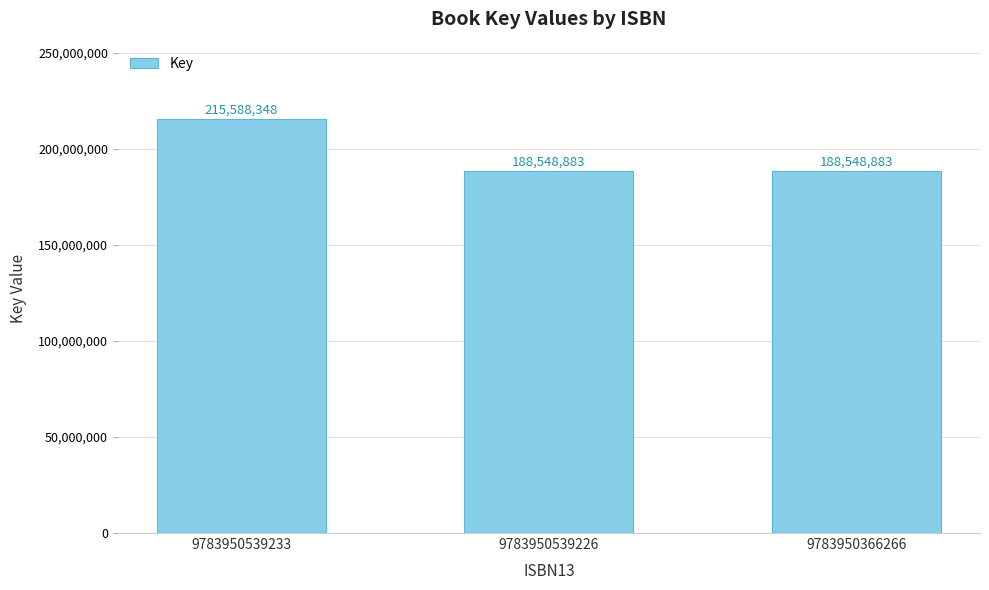

The value at 9783950366266 is 188548883. True or false?

True